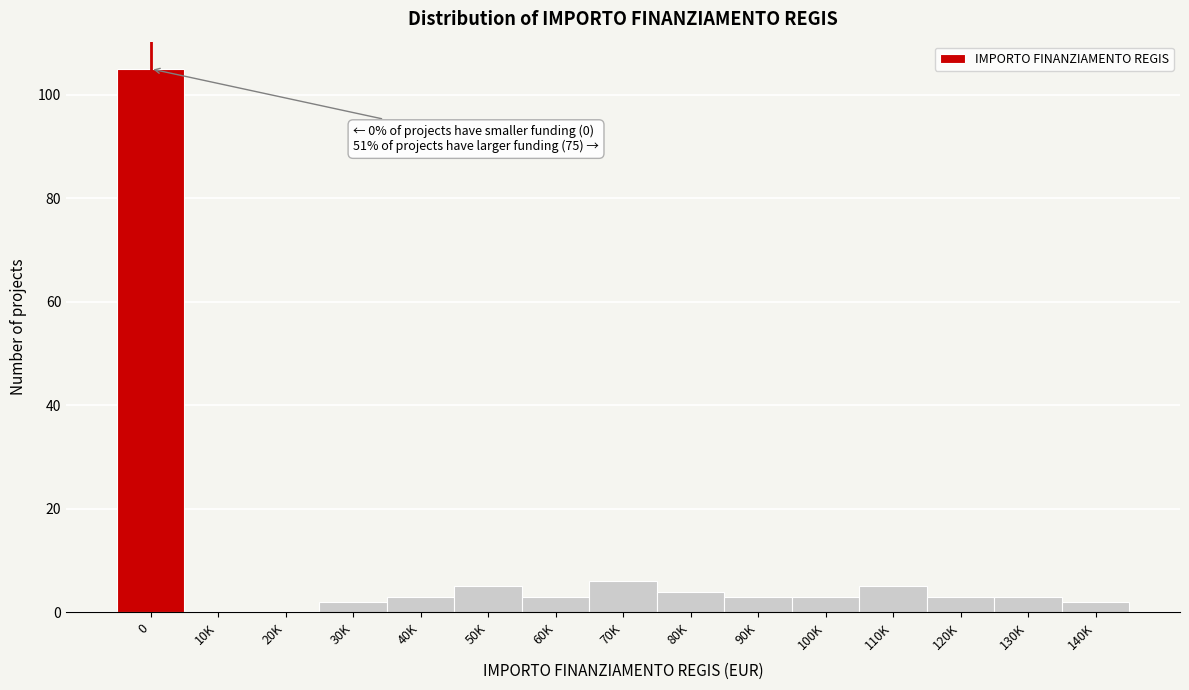

Reading left to right, list all the values displayed in this chart.

0=105	10K=0	20K=0	30K=2	40K=3	50K=5	60K=3	70K=6	80K=4	90K=3	100K=3	110K=5	120K=3	130K=3	140K=2